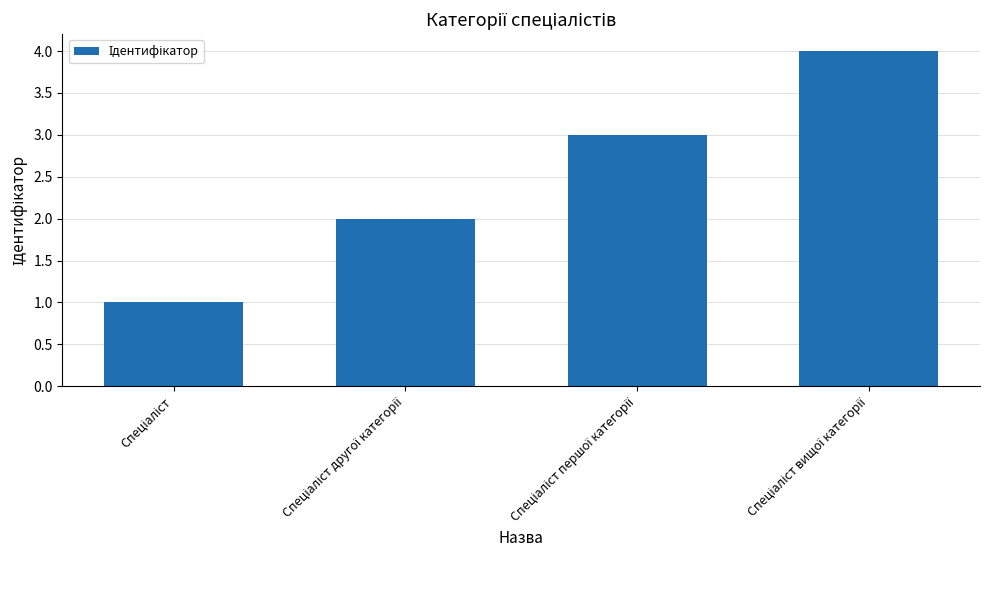

What is the smallest value displayed?

1